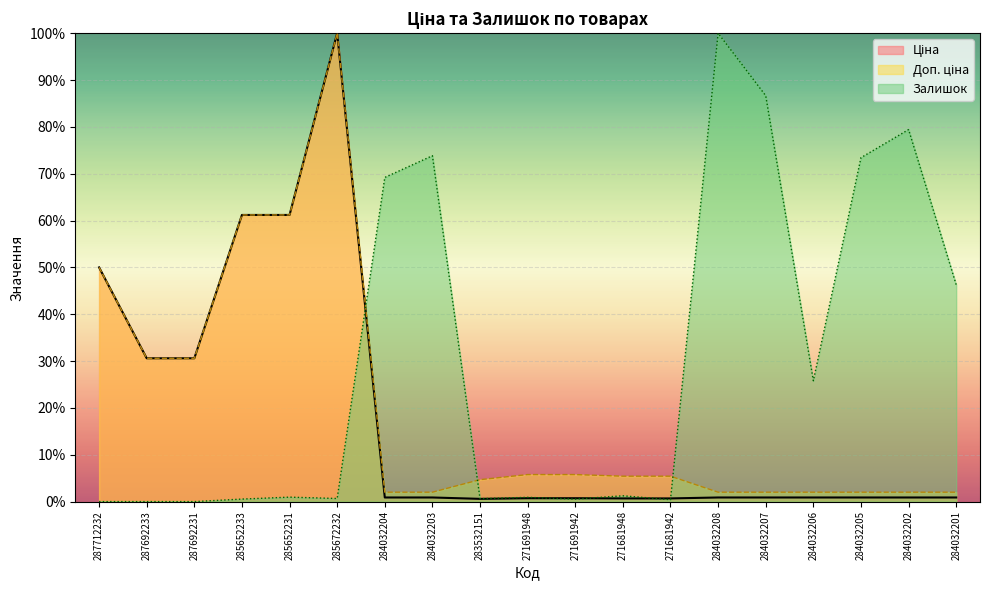

The Залишок series shows 0.1 at 271681942. True or false?

False